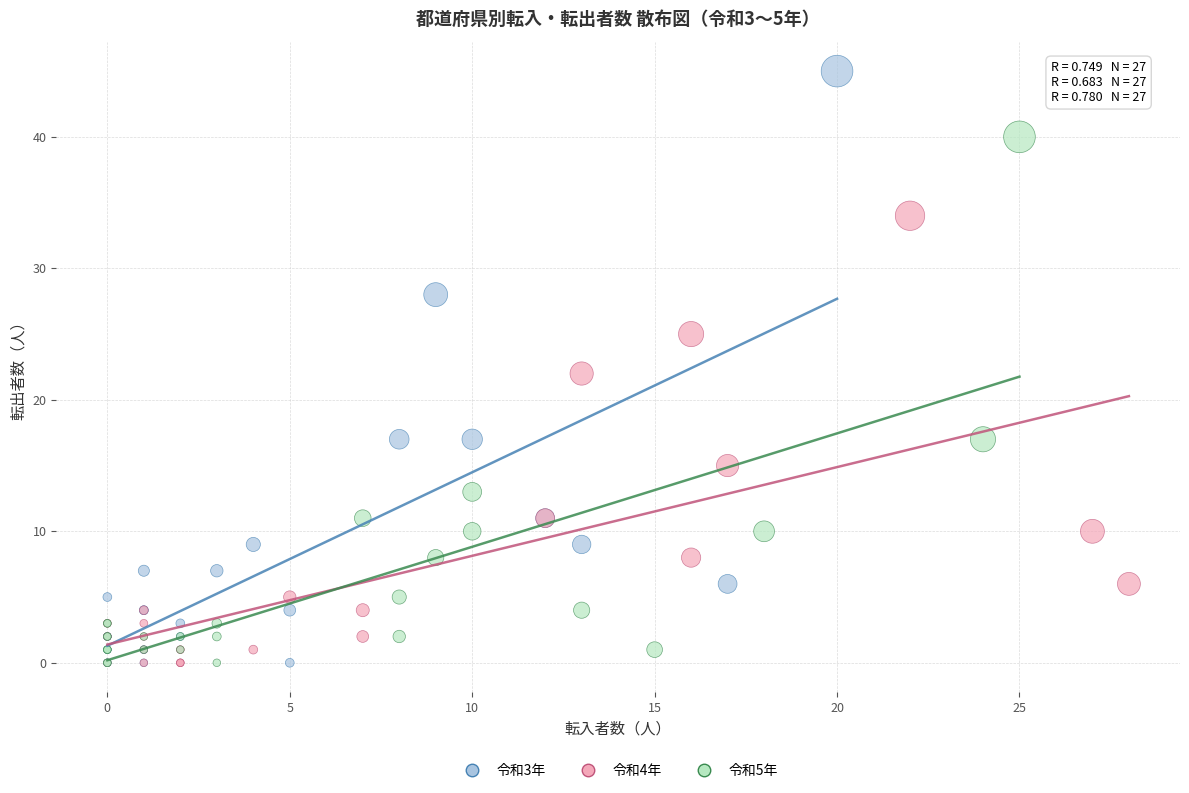

Which series has the widest spread of Y values?

令和3年